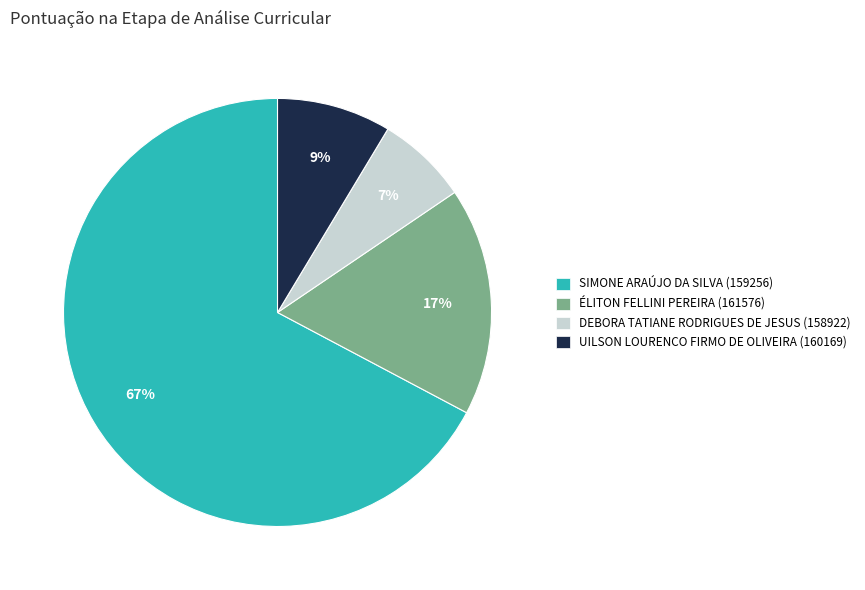

Combined, do DEBORA TATIANE RODRIGUES DE JESUS (158922) and ÉLITON FELLINI PEREIRA (161576) account for over 50%?

No